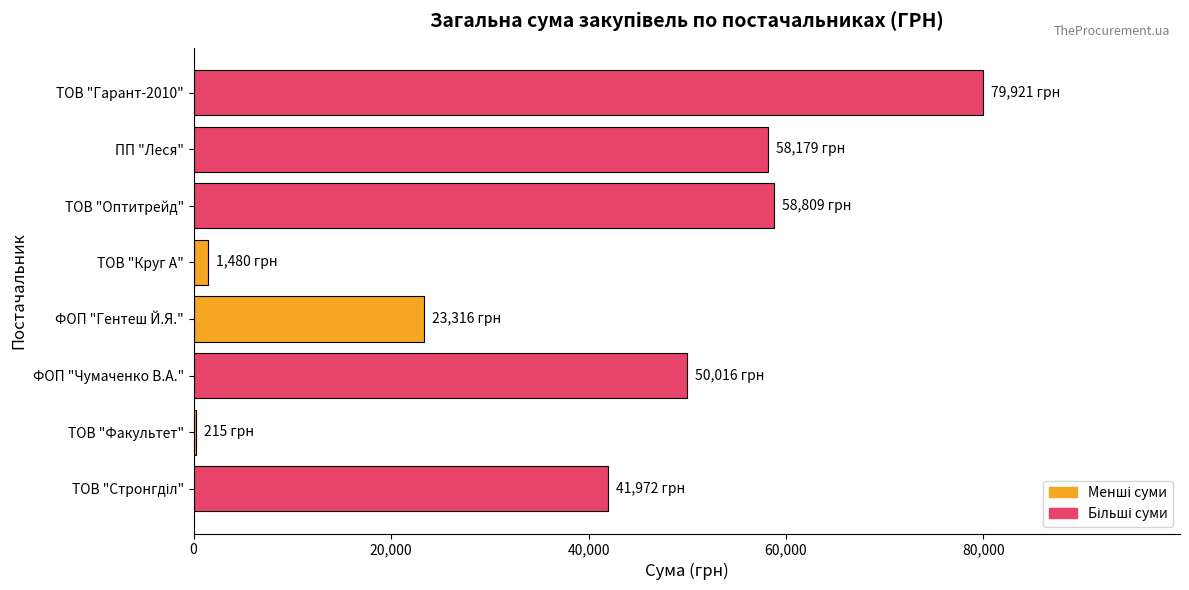

The value at ФОП "Гентеш Й.Я." is 35077.4. True or false?

False